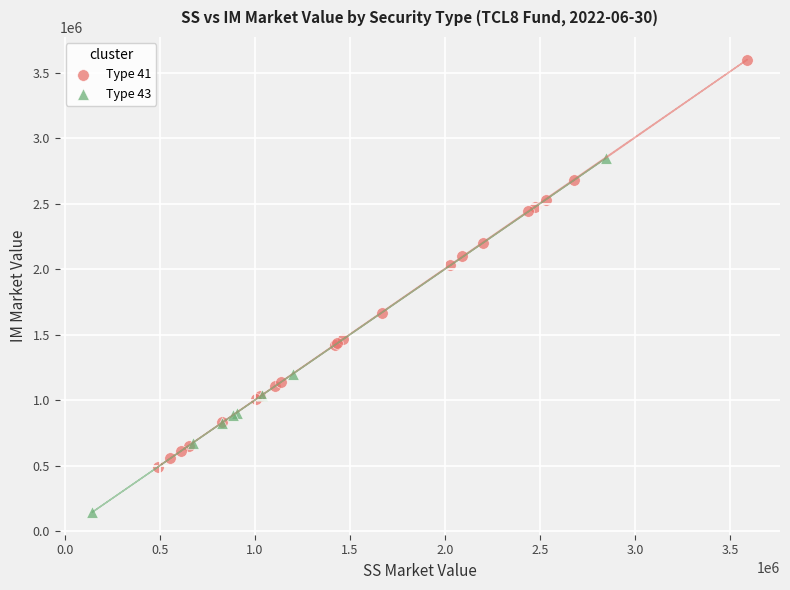

Which series reaches the minimum Y coordinate?

Type 43